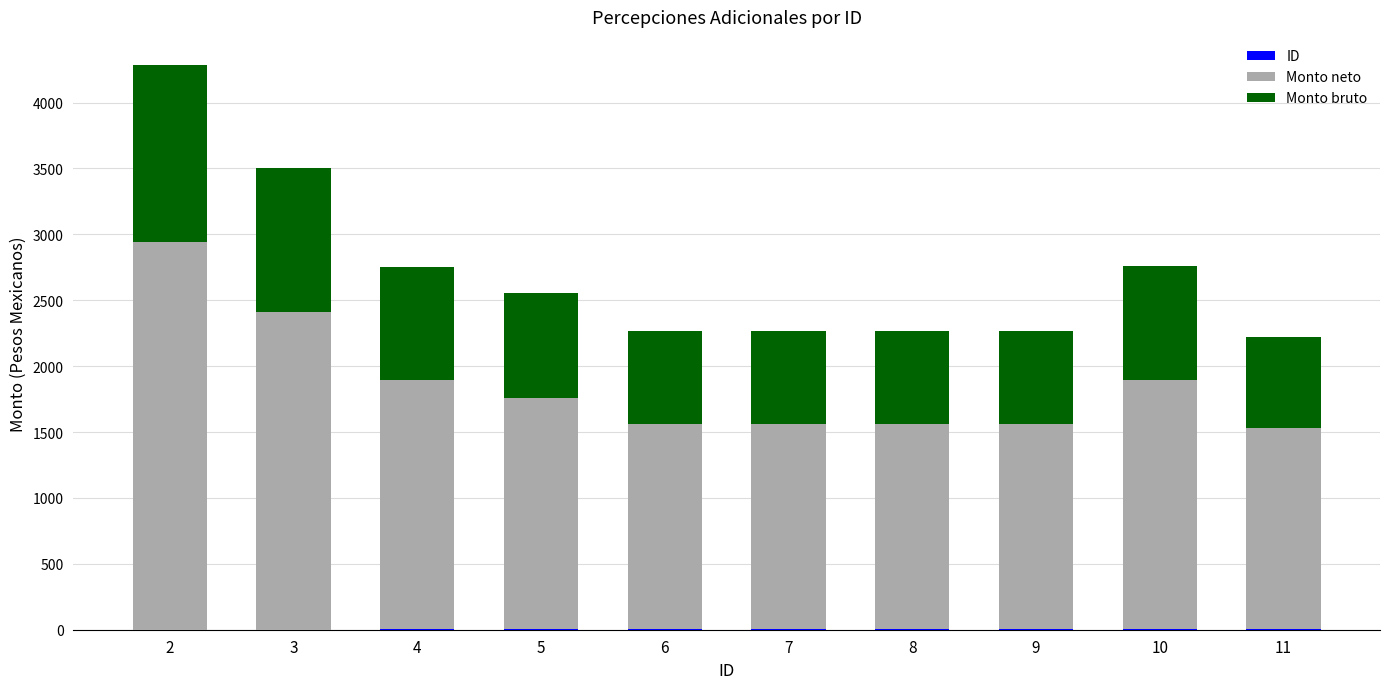

Are the bars grouped side by side (vs. stacked)?

No